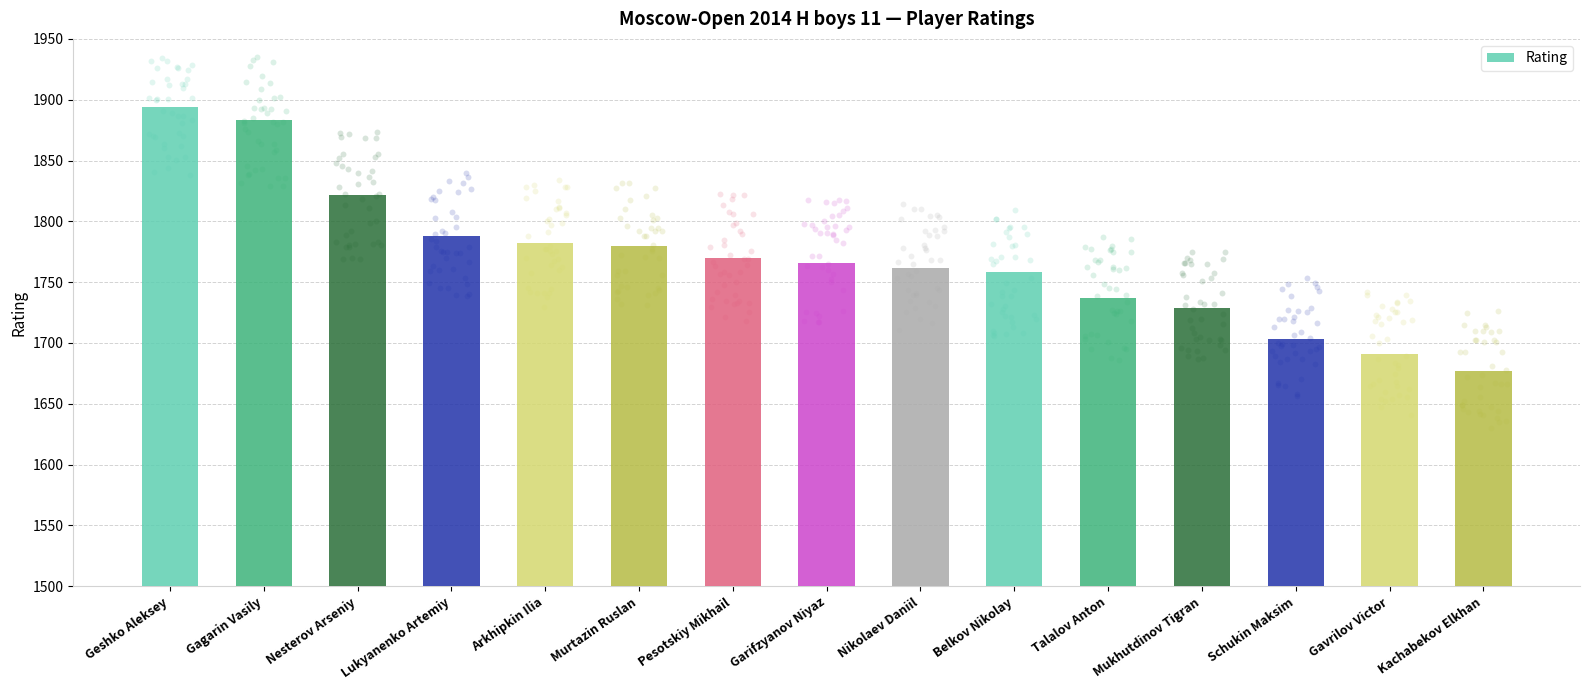

Between Nikolaev Daniil and Lukyanenko Artemiy, which is larger?

Lukyanenko Artemiy